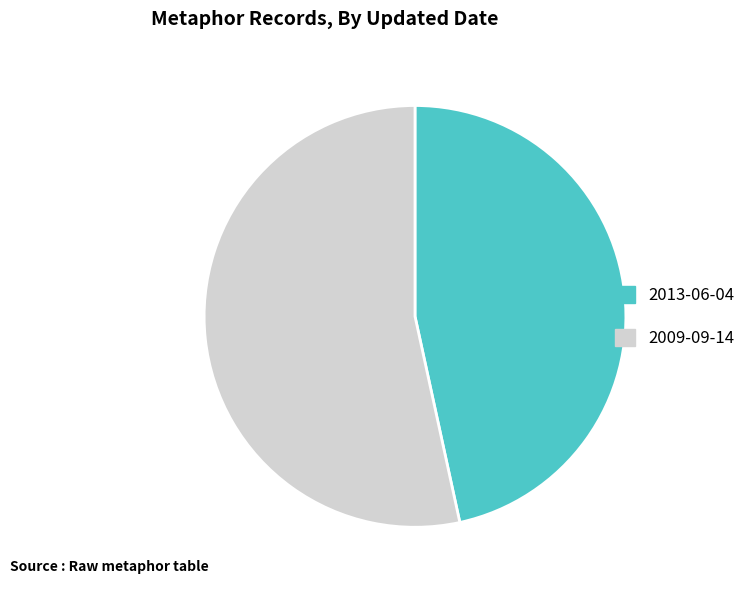

Does 2009-09-14 account for over 50% of the chart?

Yes